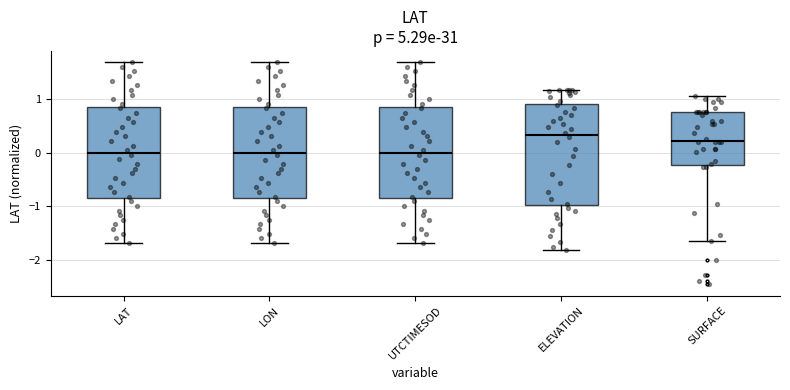

Comparing the boxes themselves (not the whiskers), which one is the tallest?

ELEVATION